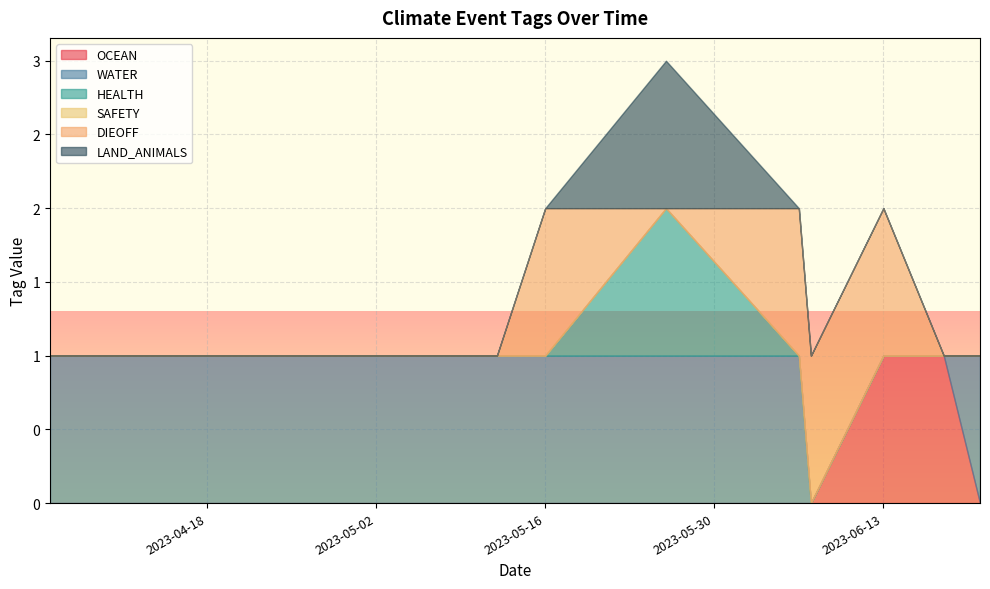

What is the total value across all series at 2023-06-07?

1